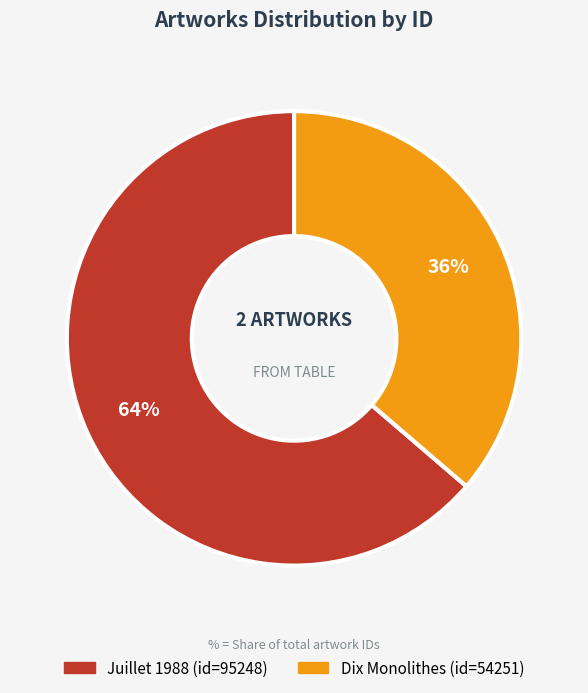

Which category has the biggest portion of the pie?

Juillet 1988